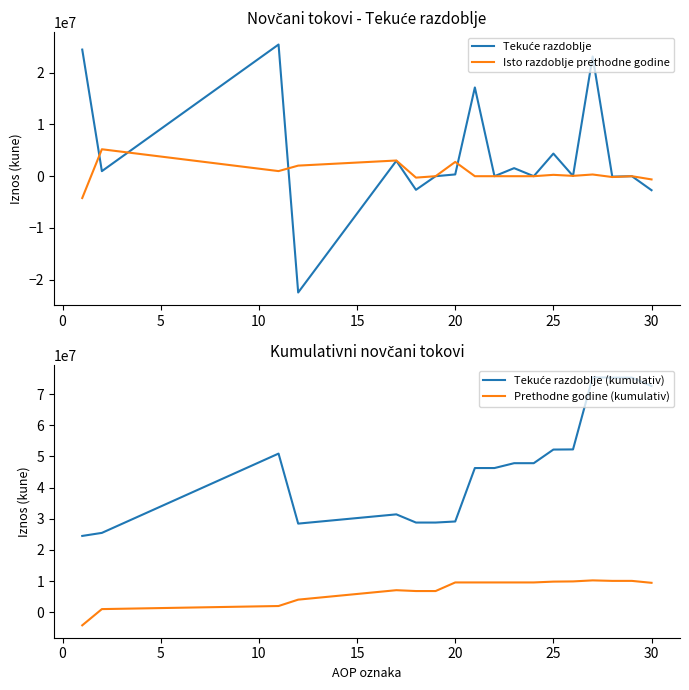

True or false: Tekuće razdoblje (kumulativ) has more than 1 interior local peaks.

True